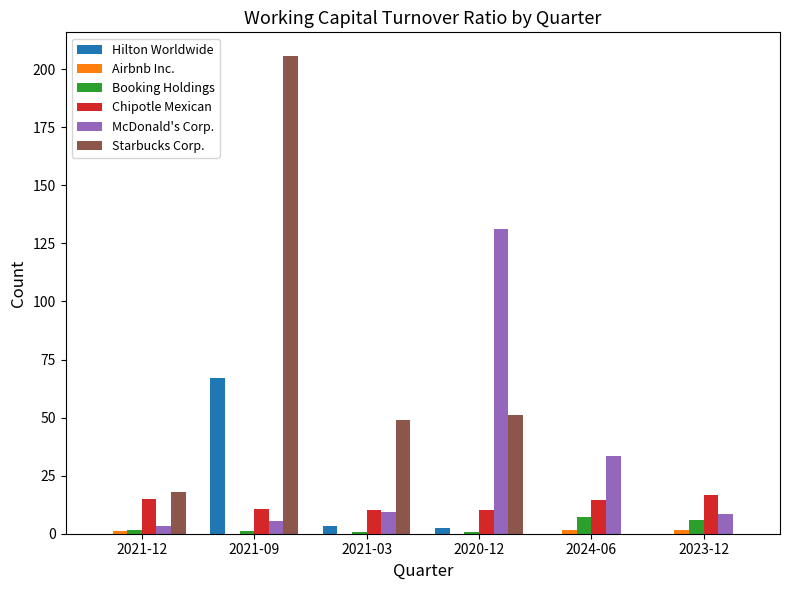

The value of McDonald's Corp. at 2021-09 is 5.6. True or false?

True